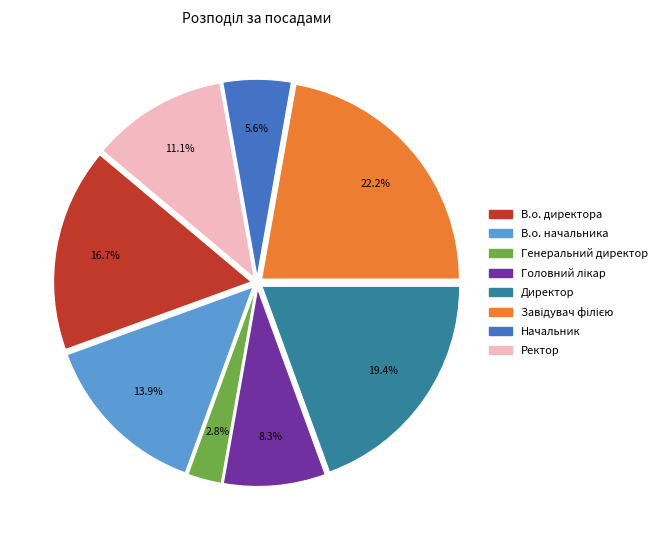

Which slice is the smallest?

Генеральний директор